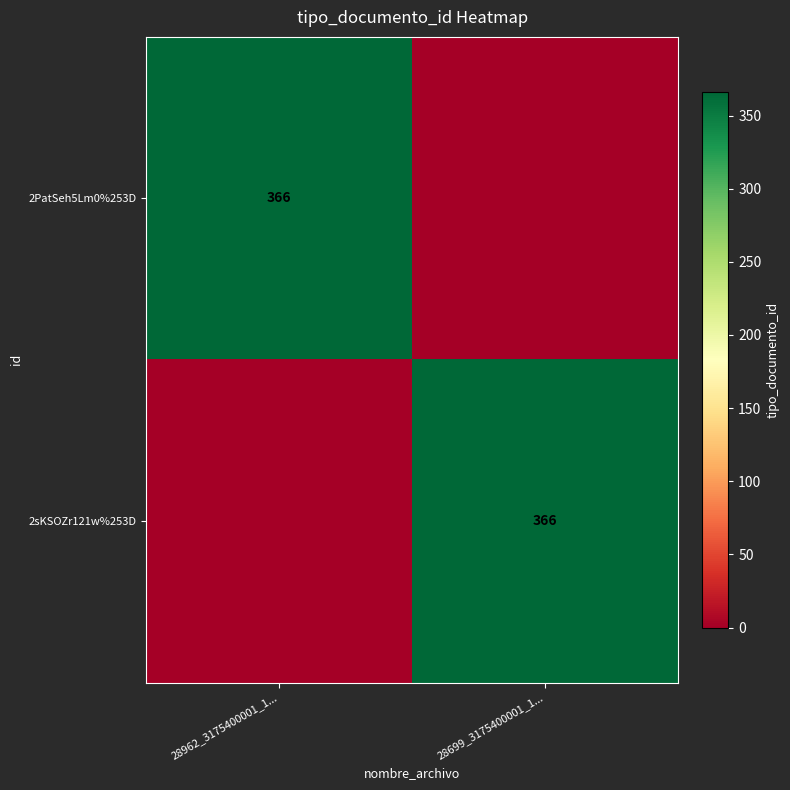

True or false: 2sKSOZr121w%253D has a value of 637 at 28699_3175400001_1....

False